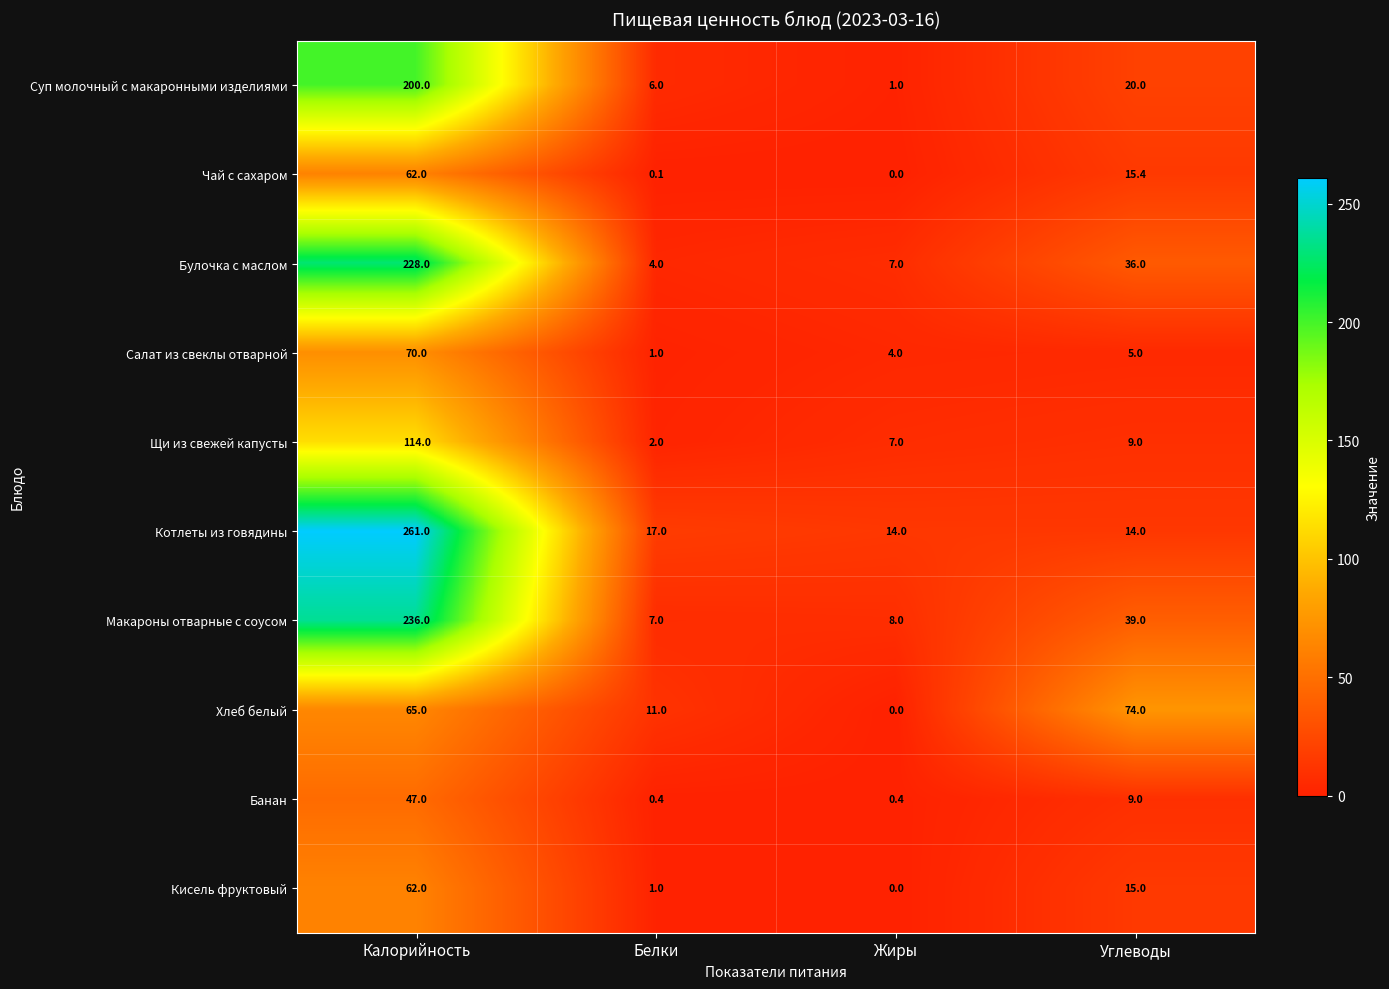

Which series has the largest total across all categories?

Котлеты из говядины